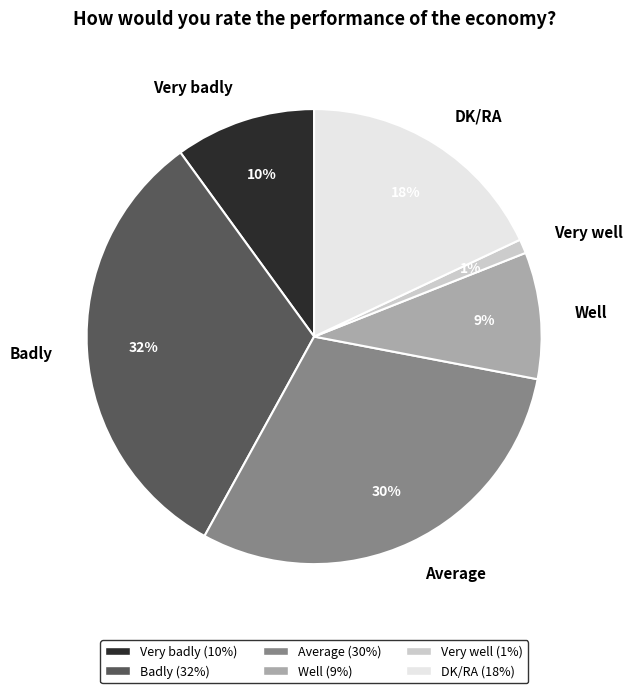

The Very well slice represents 1% of the pie. True or false?

True